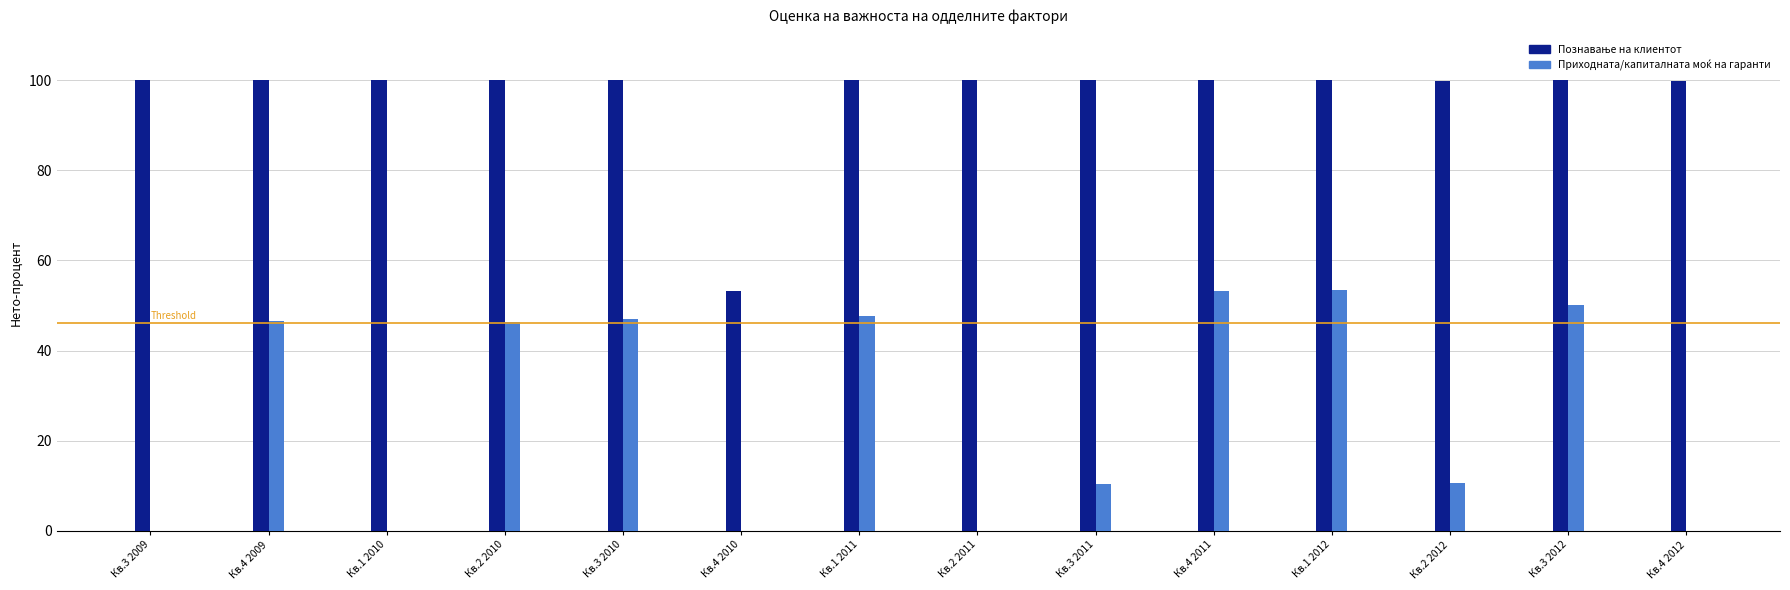

What is the total value across all series at Кв.1 2011?

147.7